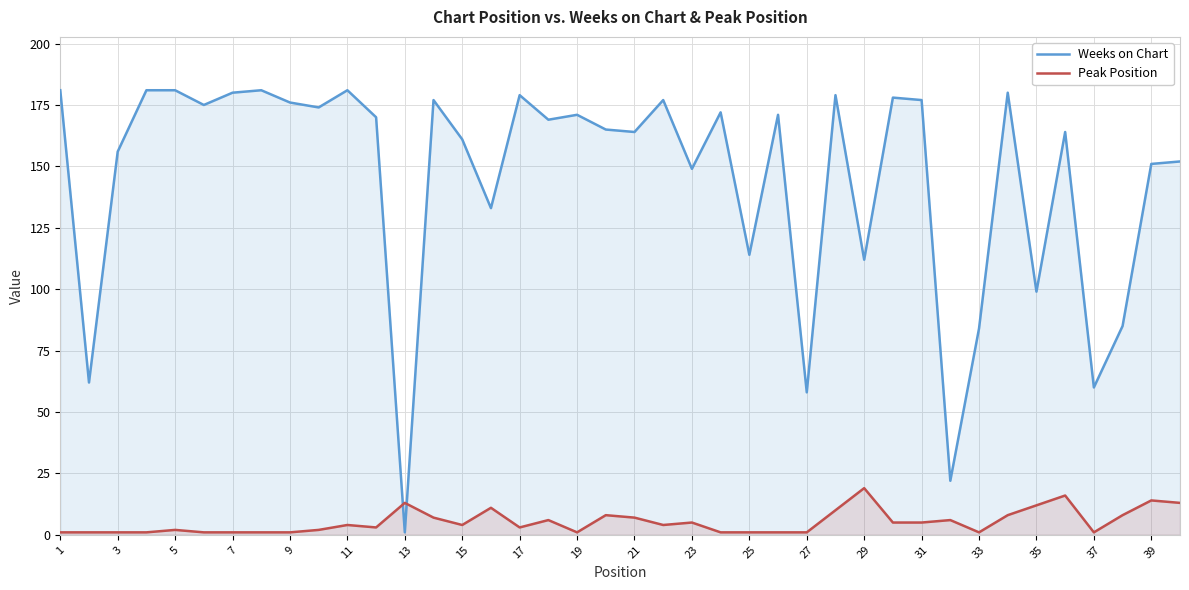

True or false: Peak Position has more than 2 interior local peaks.

True